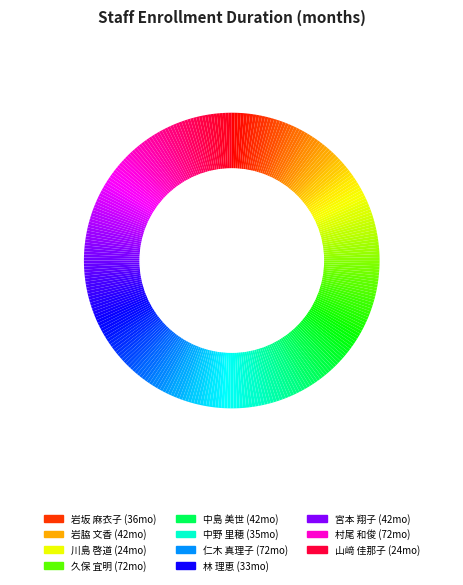

To the nearest percent, what is the difference between the largest and smallest slice percentages?

10%